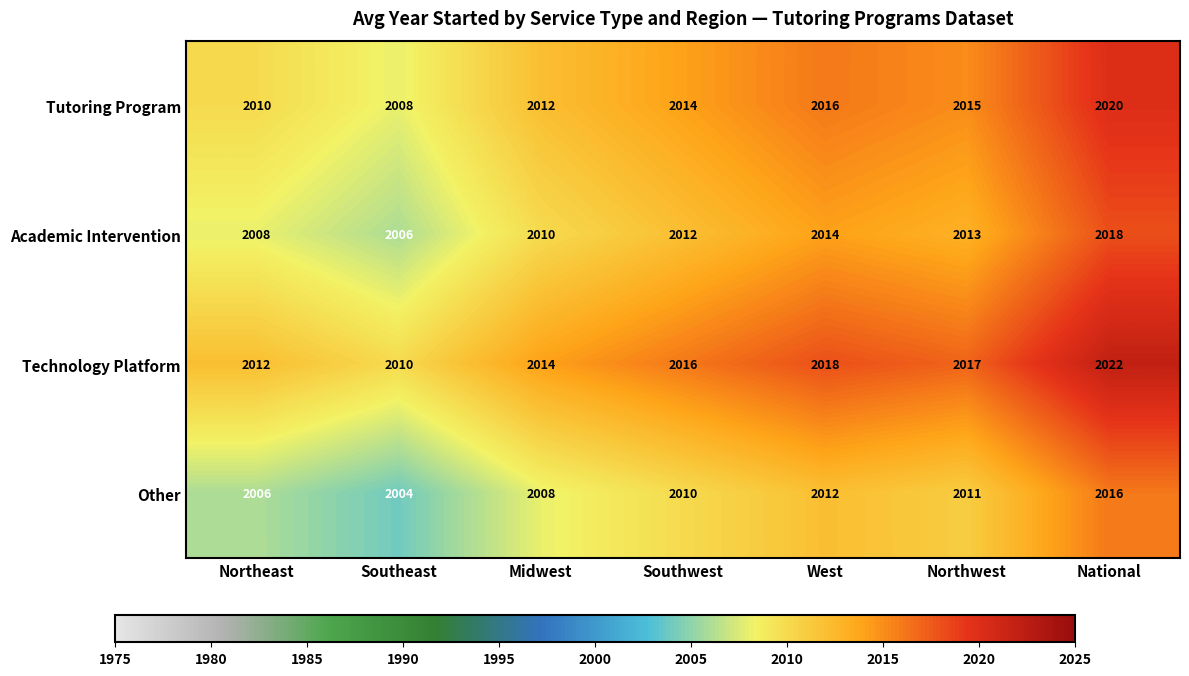

Where is Other nearest to the value 2010?

Southwest